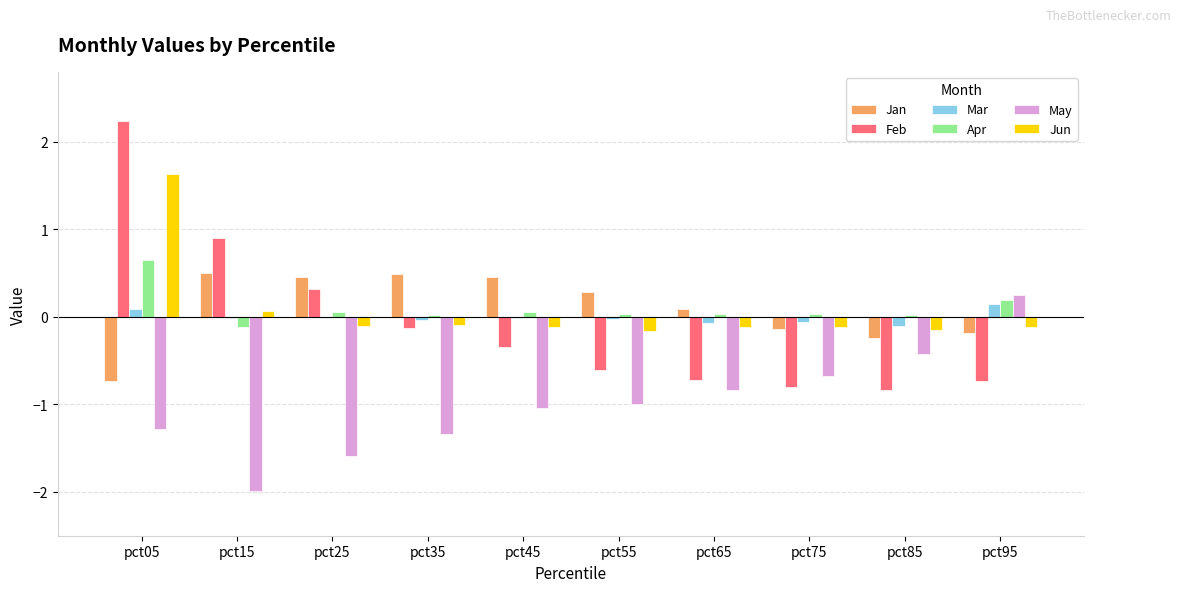

Is the value of May at pct15 greater than the value of Apr at pct15?

No